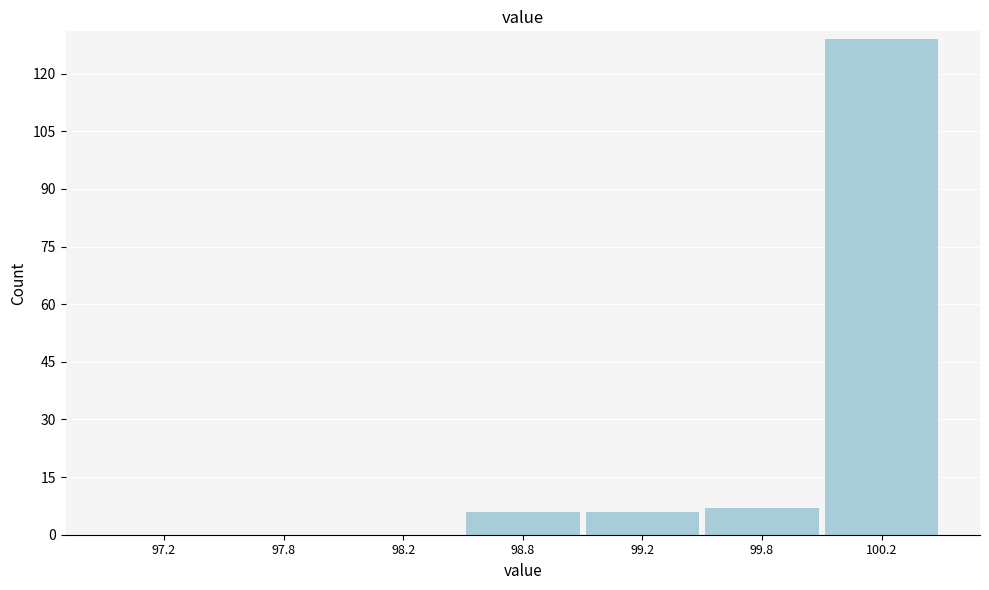

Reading left to right, extract all data points from this chart.

97.2=0	97.8=0	98.2=0	98.8=6	99.2=6	99.8=7	100.2=129